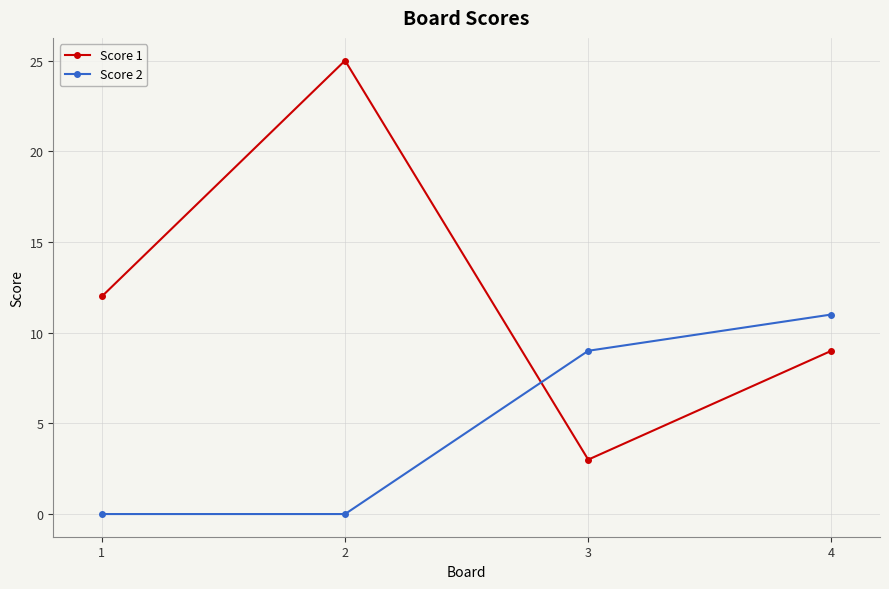

Between which two adjacent categories do Score 2 and Score 1 first intersect?

2 and 3